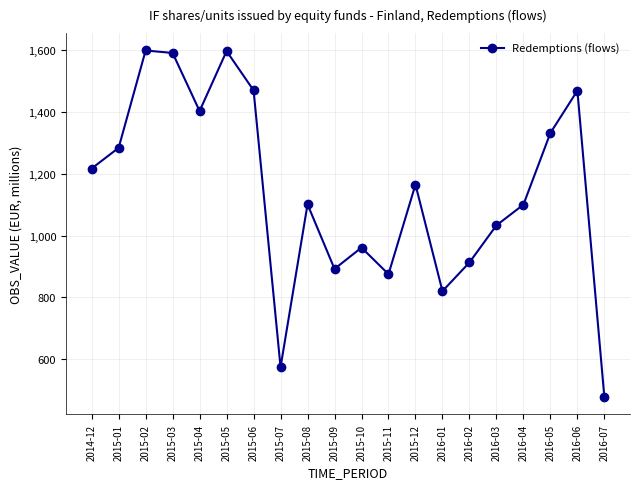

What is the label of the 17th point from the left?

2016-04